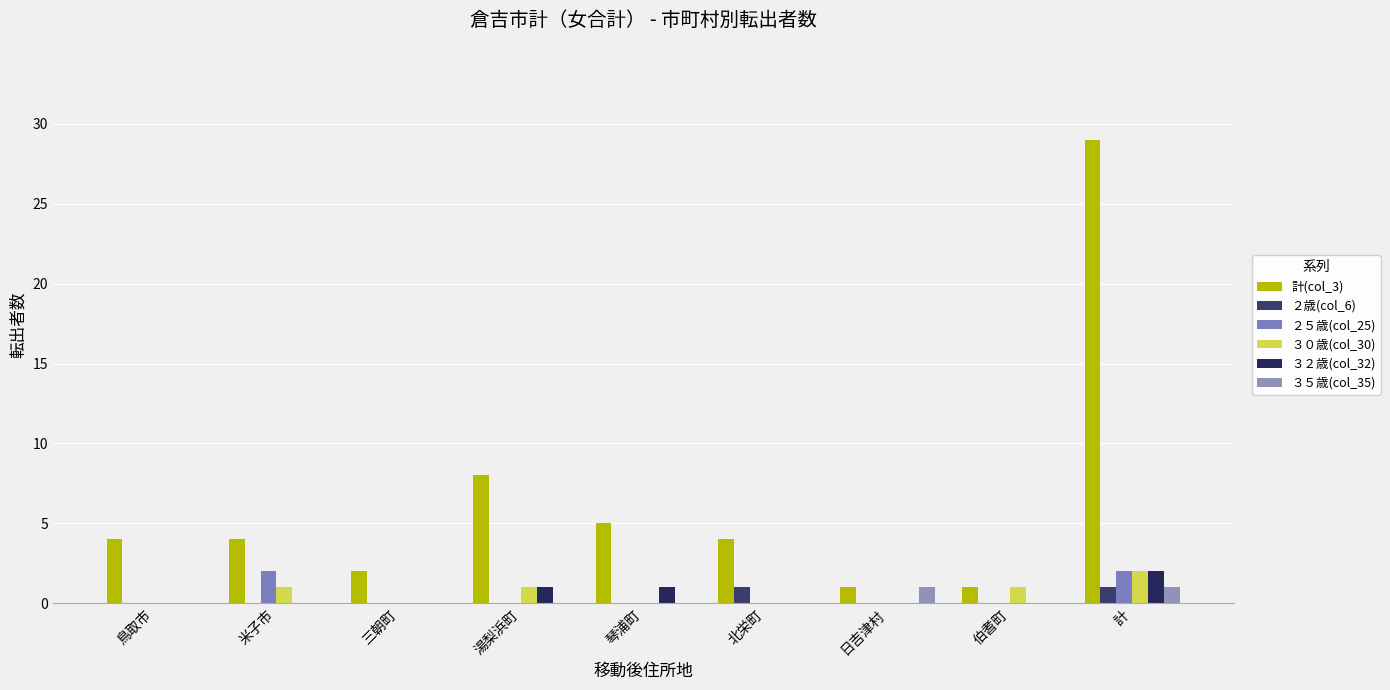

How many series are shown in this chart?

6